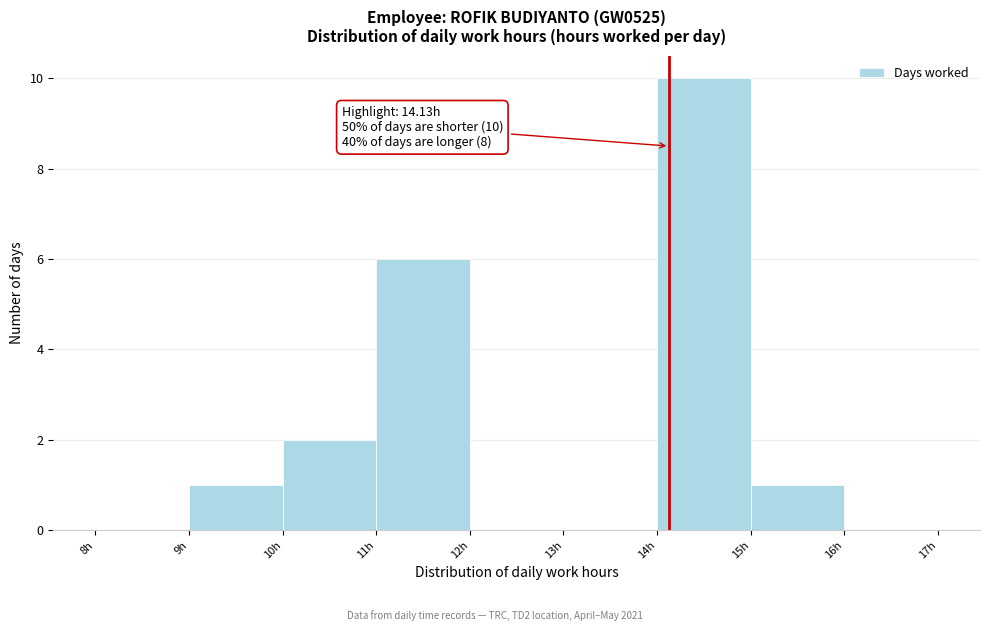

Over which range of the x-axis is the bar tallest?

14 to 15